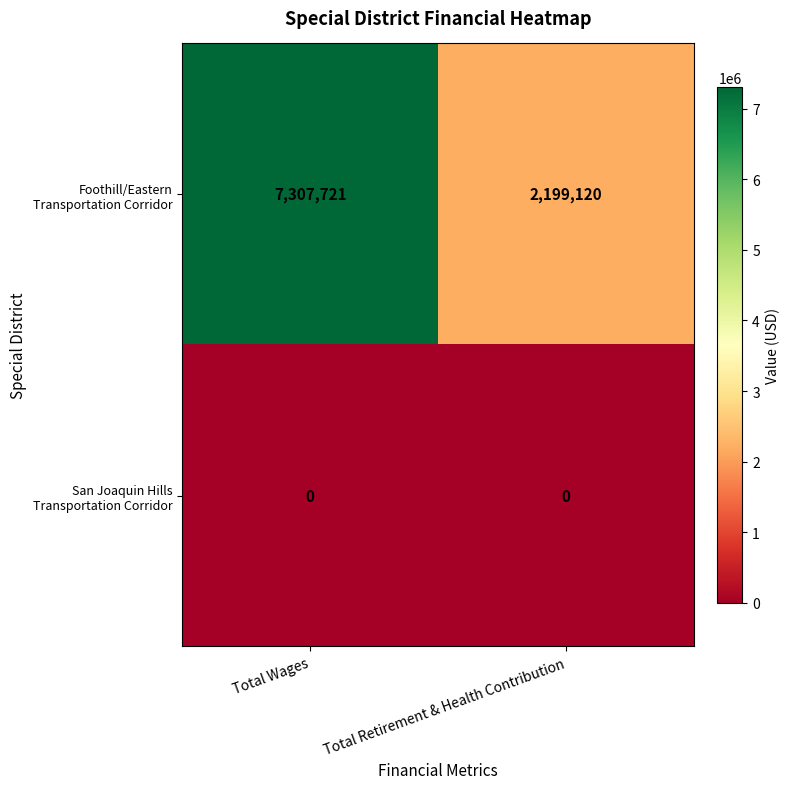

What is the spread (max minus min) of values at Total Wages?

7307721